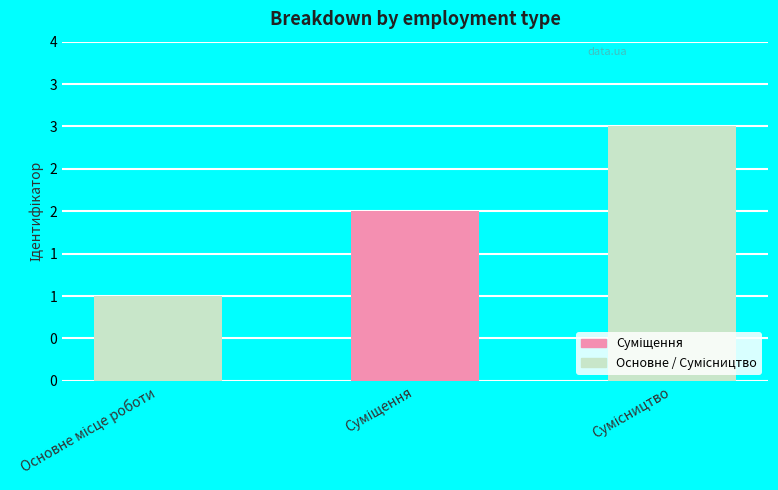

Does the chart contain any negative values?

No